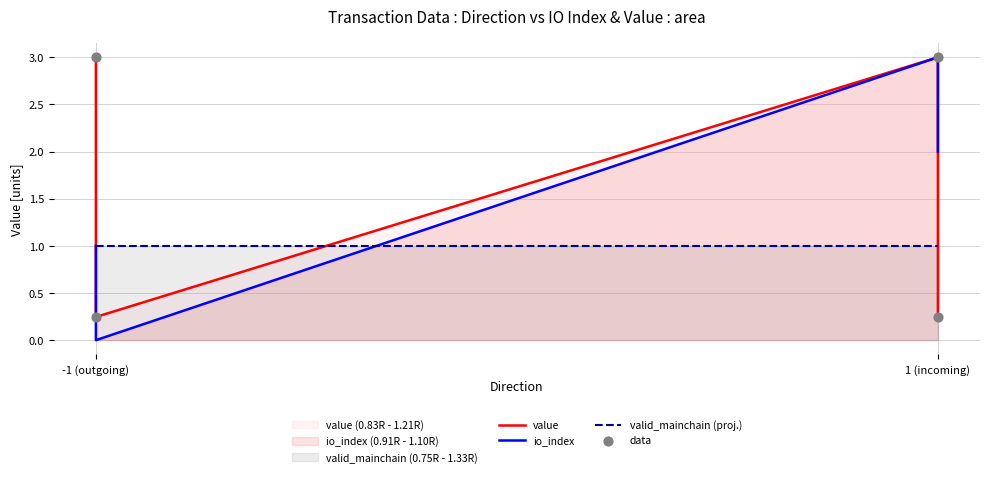

Which series reaches the minimum Y coordinate?

io_index